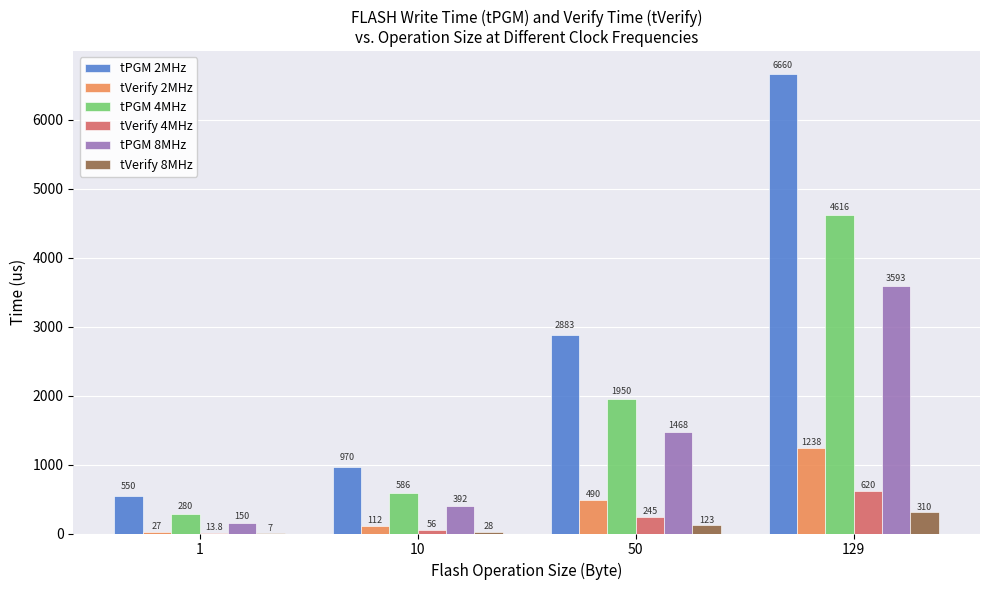

Does the chart contain stacked bars?

No